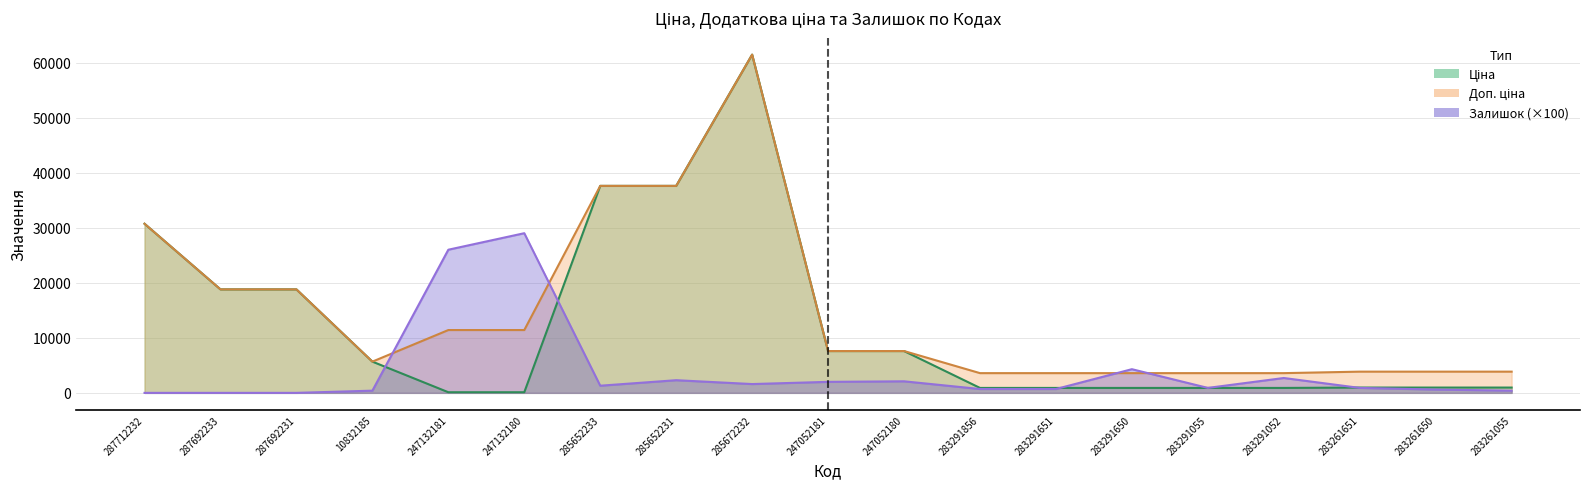

What is the spread (max minus min) of values at 247052181?

5596.5